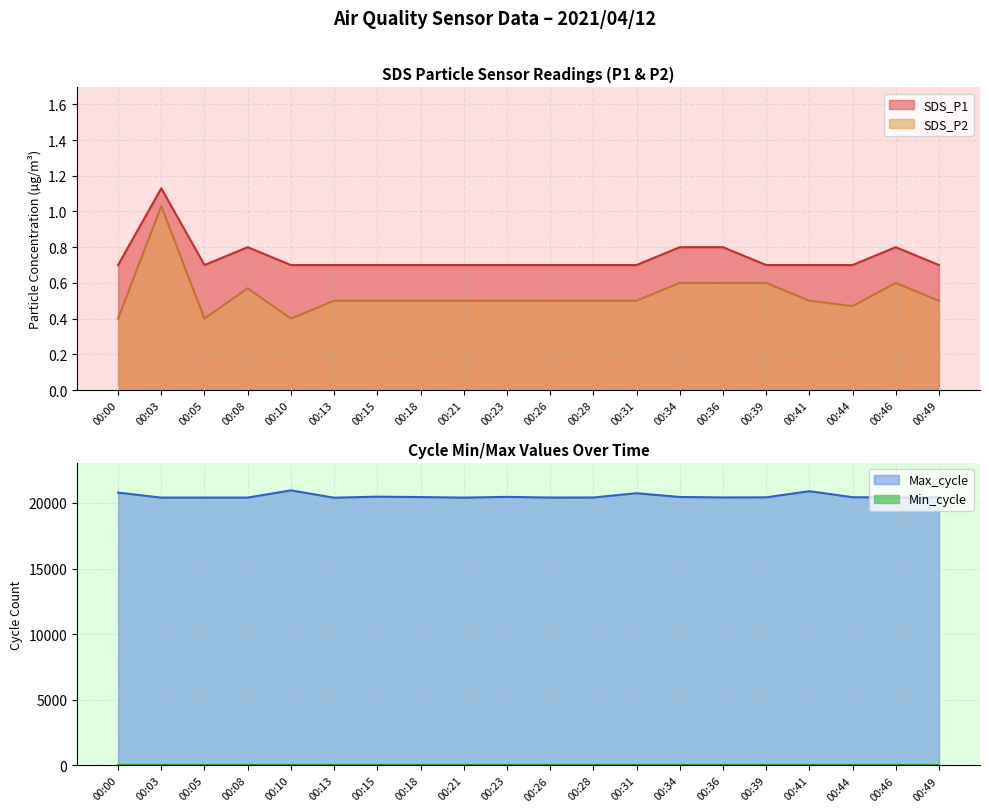

What is the maximum value for Max_cycle?

20960